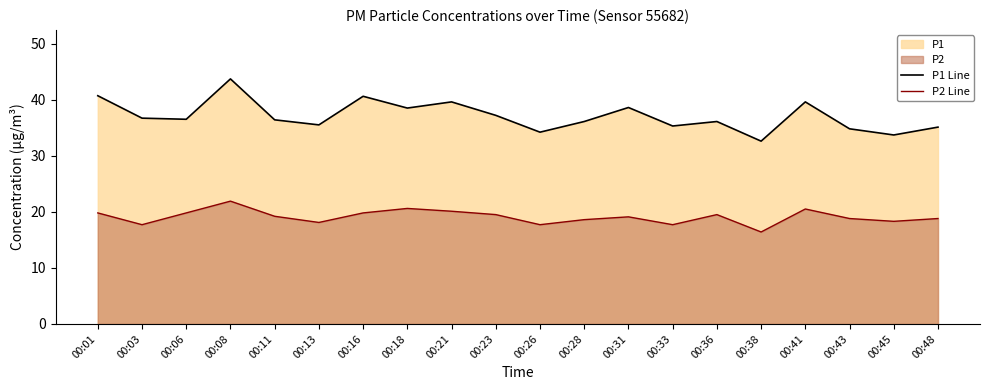

Is the value of P1 Line at 00:11 greater than the value of P2 Line at 00:16?

Yes